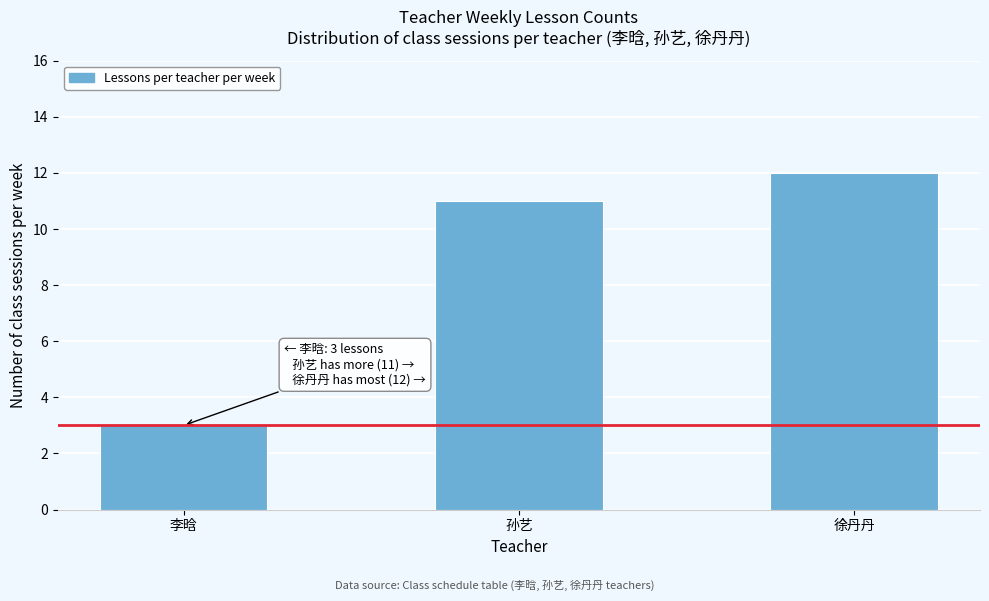

Reading left to right, transcribe all the data shown in this chart.

李晗=3	孙艺=11	徐丹丹=12